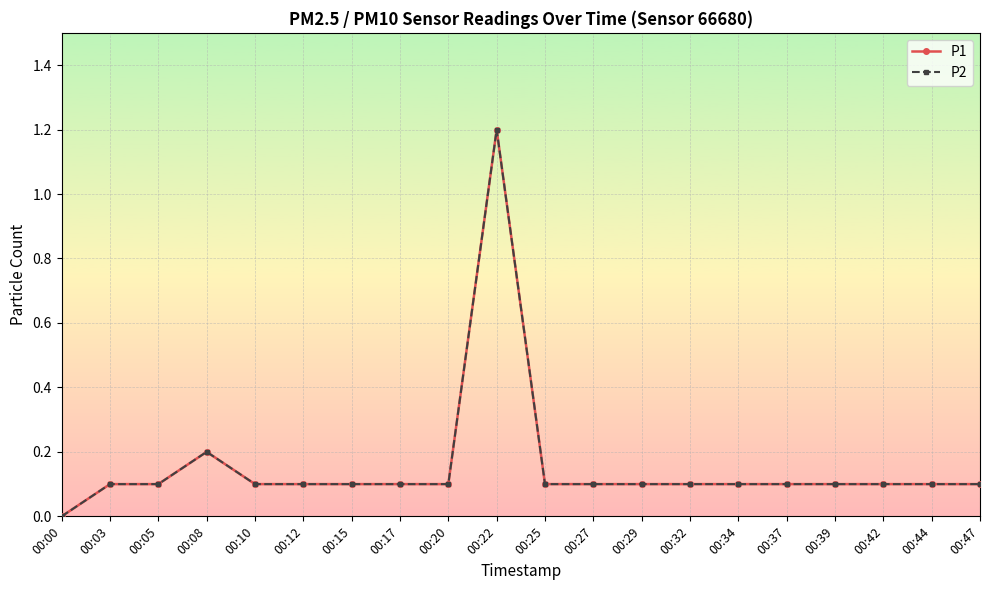

What is the average value of the P2 series?

0.2